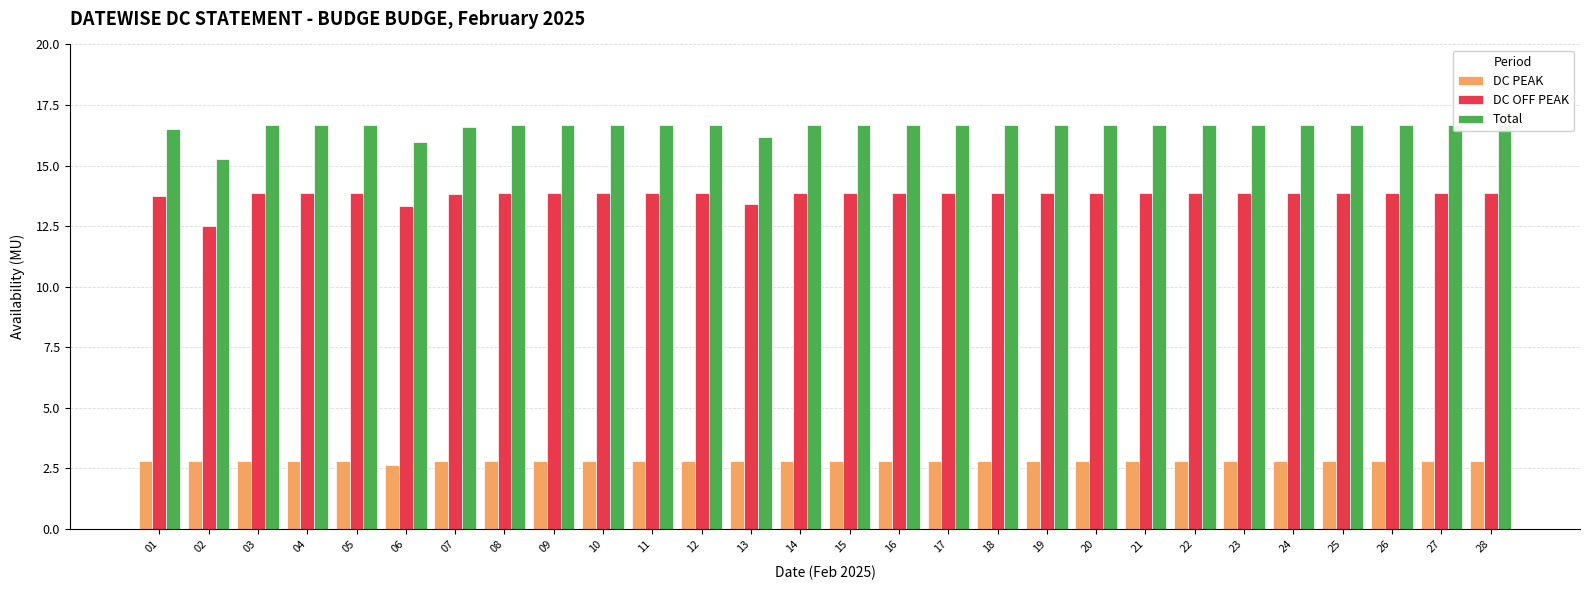

Reading right to left, list all the values displayed in this chart.

DC PEAK: 2.8	2.8	2.8	2.8	2.8	2.8	2.8	2.8	2.8	2.8	2.8	2.8	2.8	2.8	2.8	2.8	2.8	2.8	2.8	2.8	2.8	2.8	2.6	2.8	2.8	2.8	2.8	2.8
DC OFF PEAK: 13.9	13.9	13.9	13.9	13.9	13.9	13.9	13.9	13.9	13.9	13.9	13.9	13.9	13.9	13.9	13.4	13.9	13.9	13.9	13.9	13.9	13.8	13.3	13.9	13.9	13.9	12.5	13.7
Total: 16.7	16.7	16.7	16.7	16.7	16.7	16.7	16.7	16.7	16.7	16.7	16.7	16.7	16.7	16.7	16.2	16.7	16.7	16.7	16.7	16.7	16.6	16.0	16.7	16.7	16.7	15.3	16.5